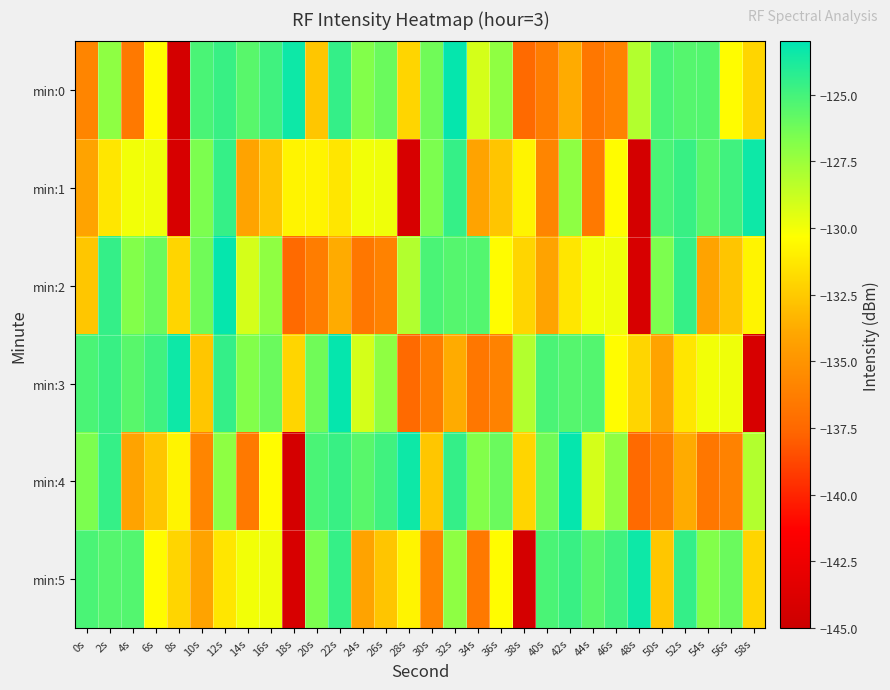

How many categories are shown in the chart?

30